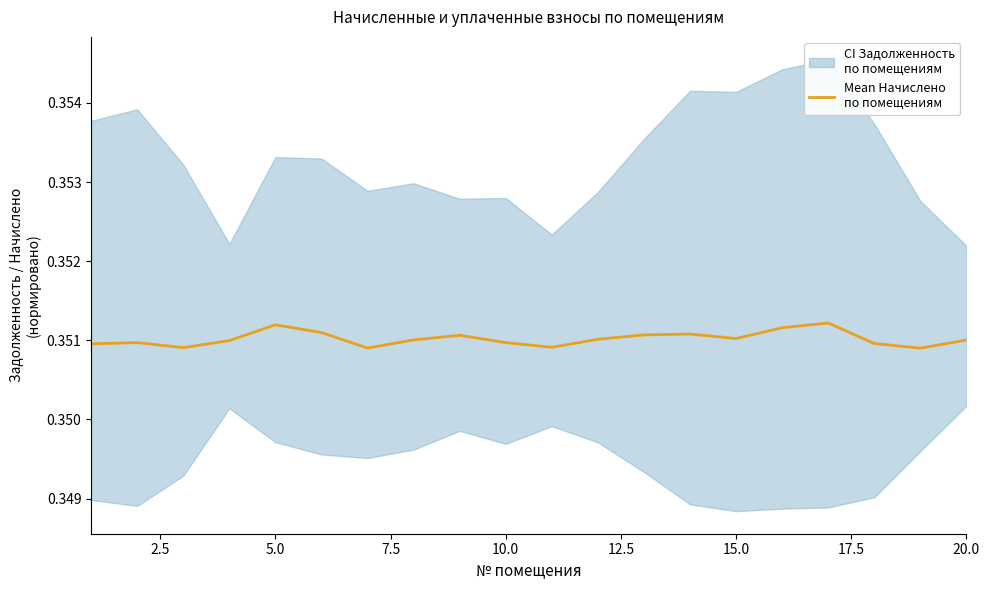

The value at 16 is 0.1. True or false?

False